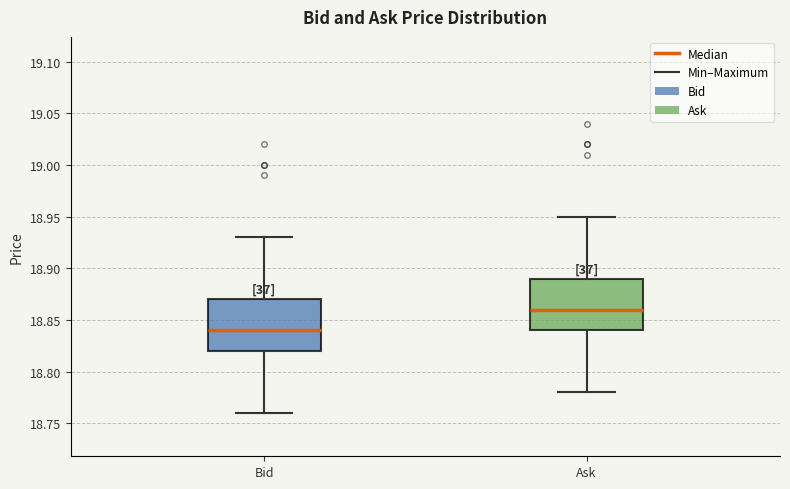

Which box has the highest median line?

Ask